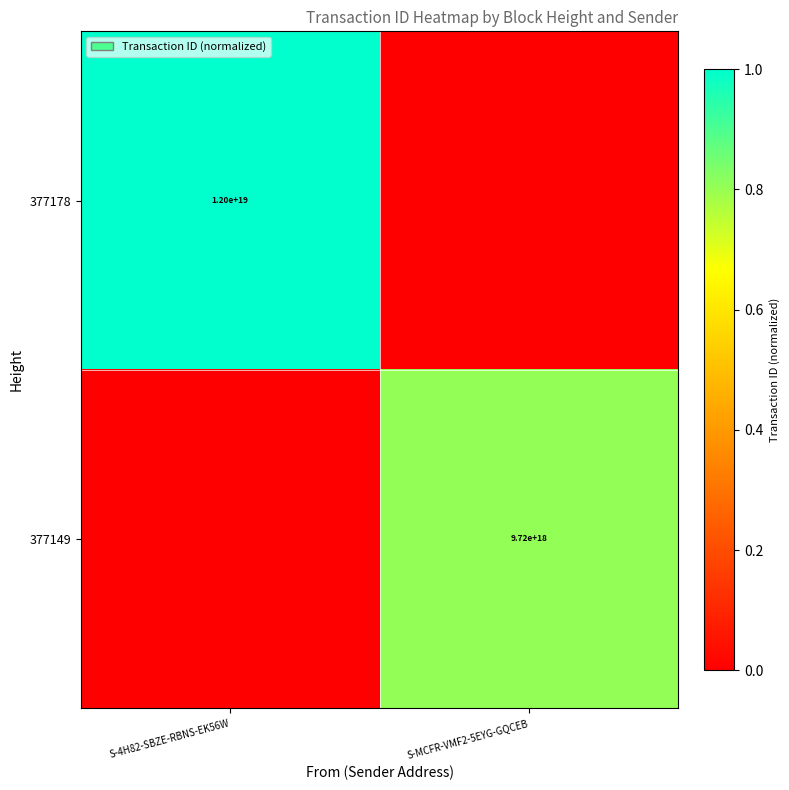

The 377149 series shows 9720000000000000000 at S-MCFR-VMF2-5EYG-GQCEB. True or false?

True